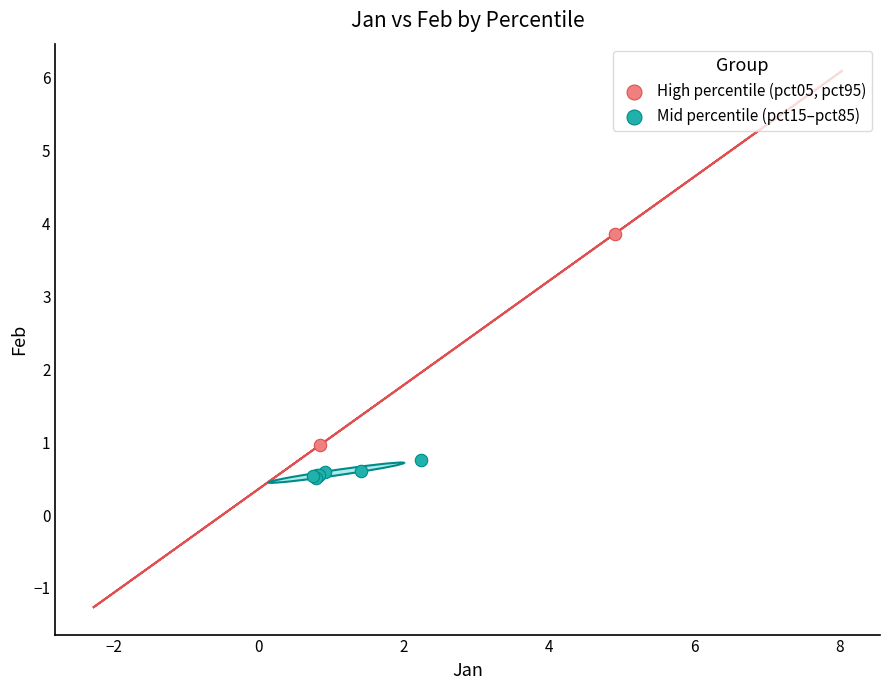

What are all the series names shown in the legend?

High percentile (pct05, pct95), Mid percentile (pct15–pct85)